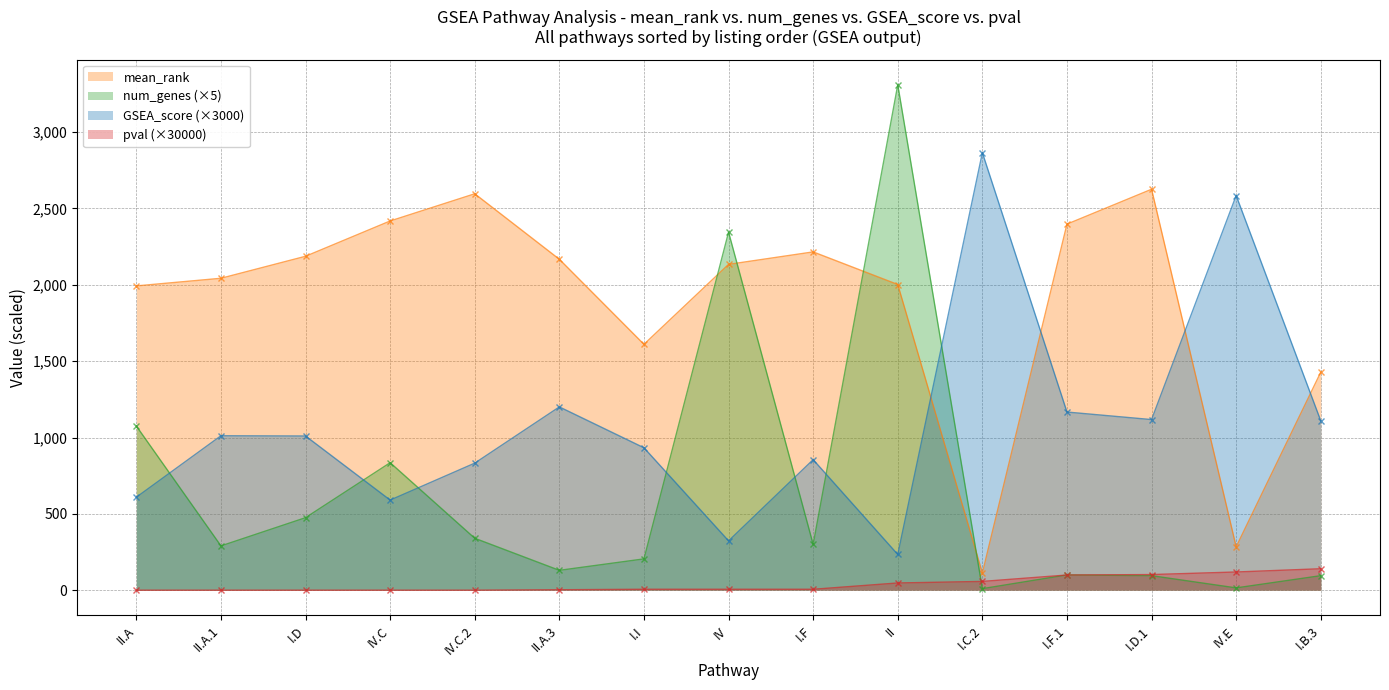

How many categories are shown in the chart?

15